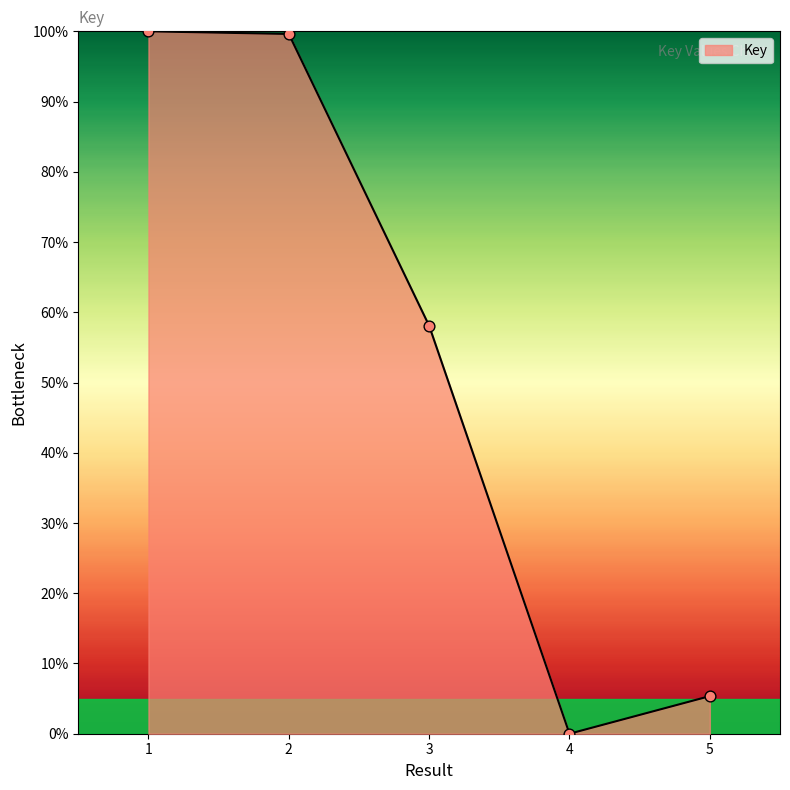

Which has a higher value, 5 or 4?

5